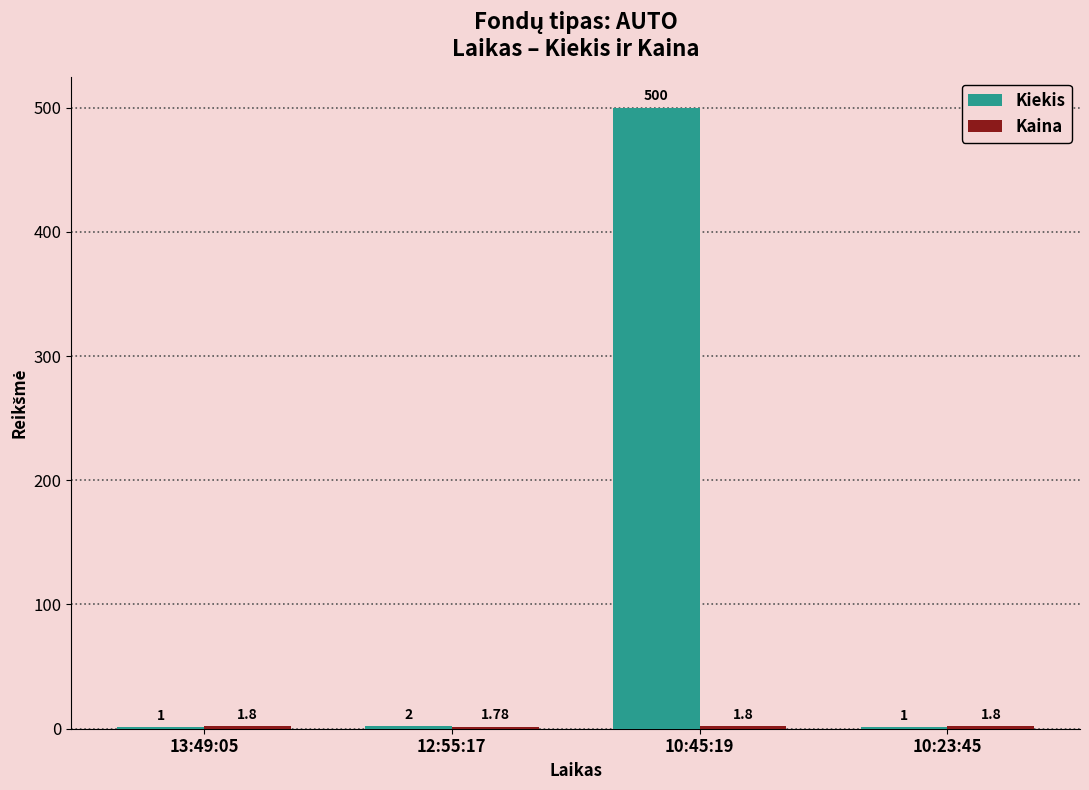

Which series changed the most between 13:49:05 and 12:55:17?

Kiekis